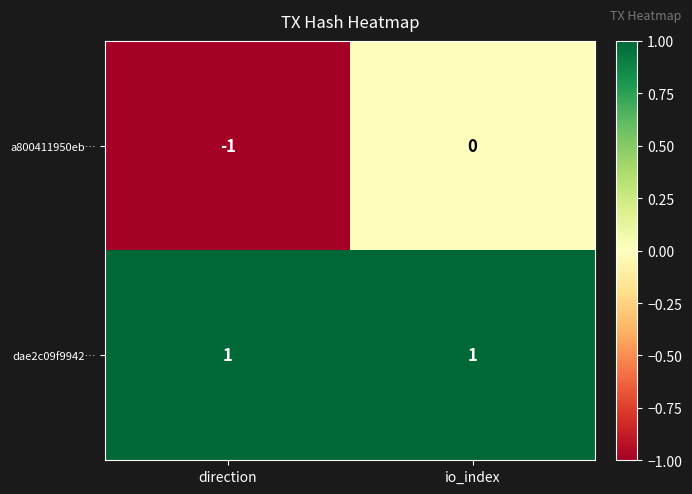

How many negative values does the a800411950eb… series have?

1